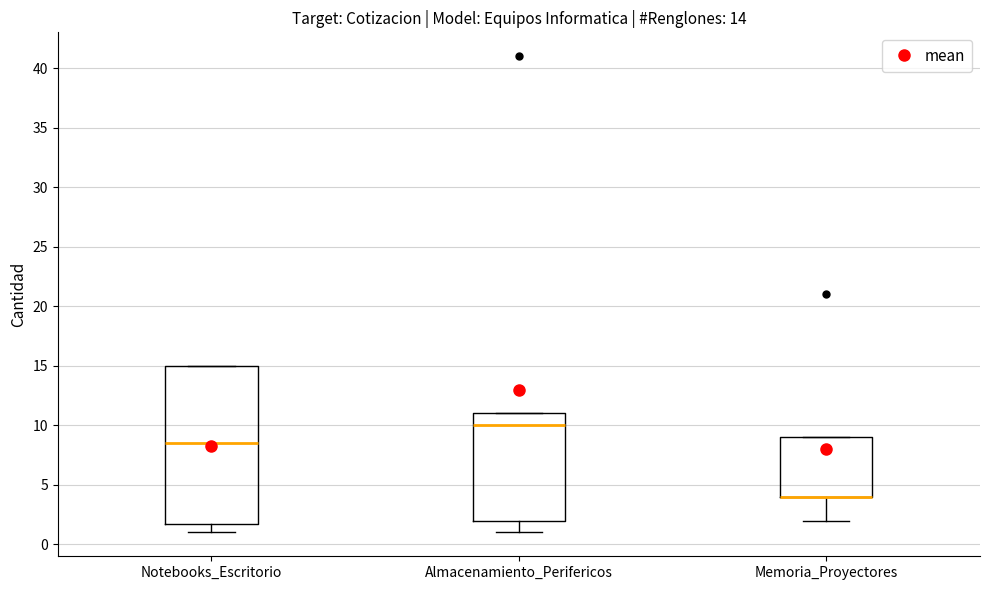

Comparing the boxes themselves (not the whiskers), which one is the tallest?

Notebooks_Escritorio